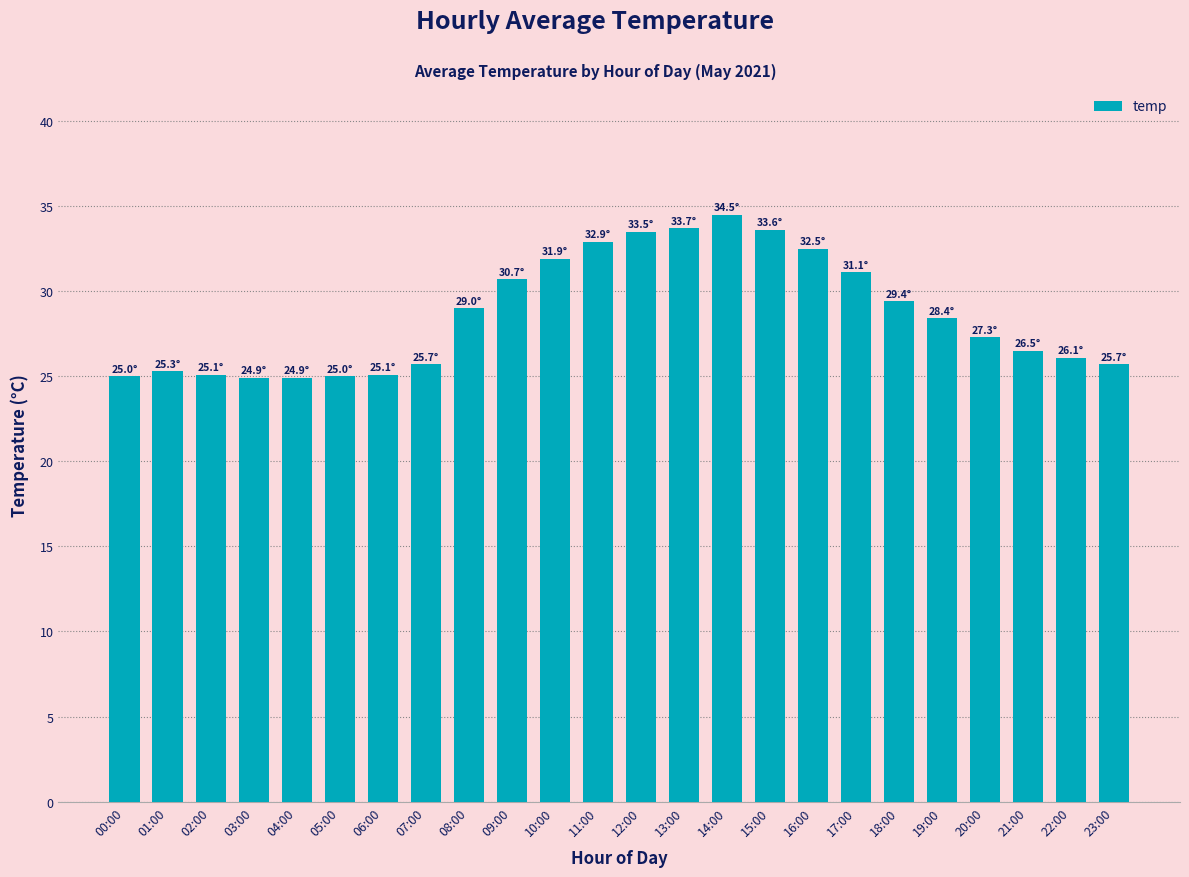

What is the label of the 4th bar from the left?

03:00